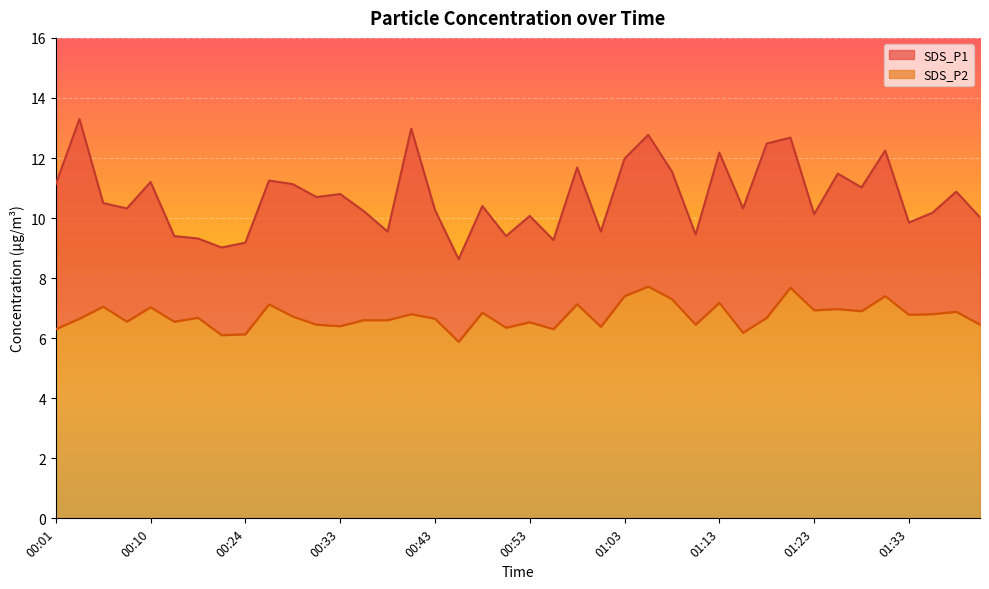

How many lines are shown in the chart?

2